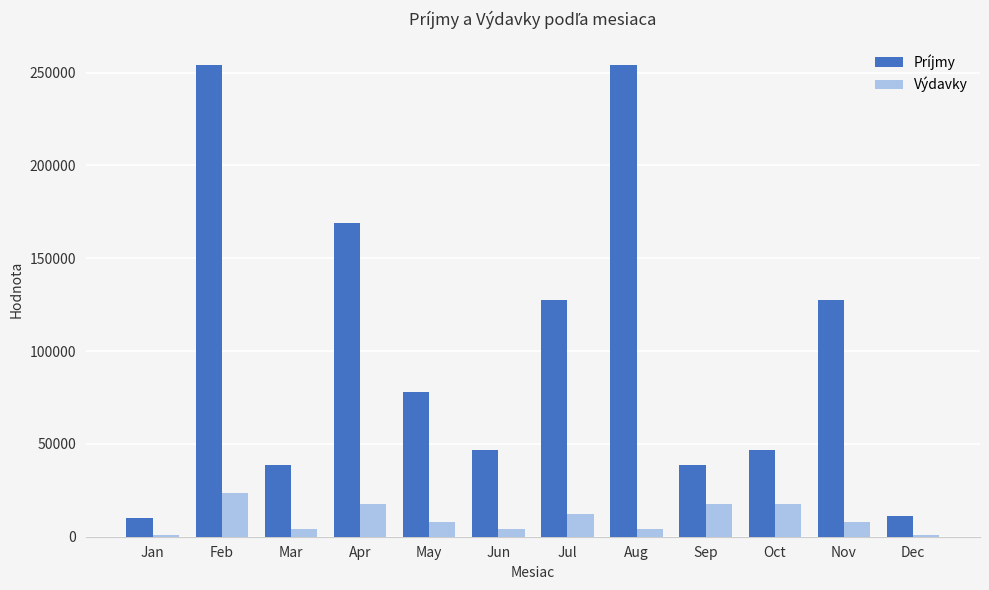

Where does the Výdavky series first go above 8100?

Feb